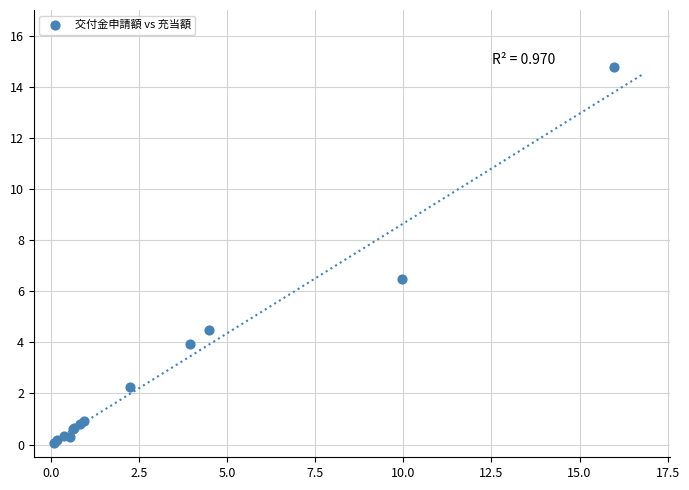

What Y value in the scatter plot is closest to 7?

6.5